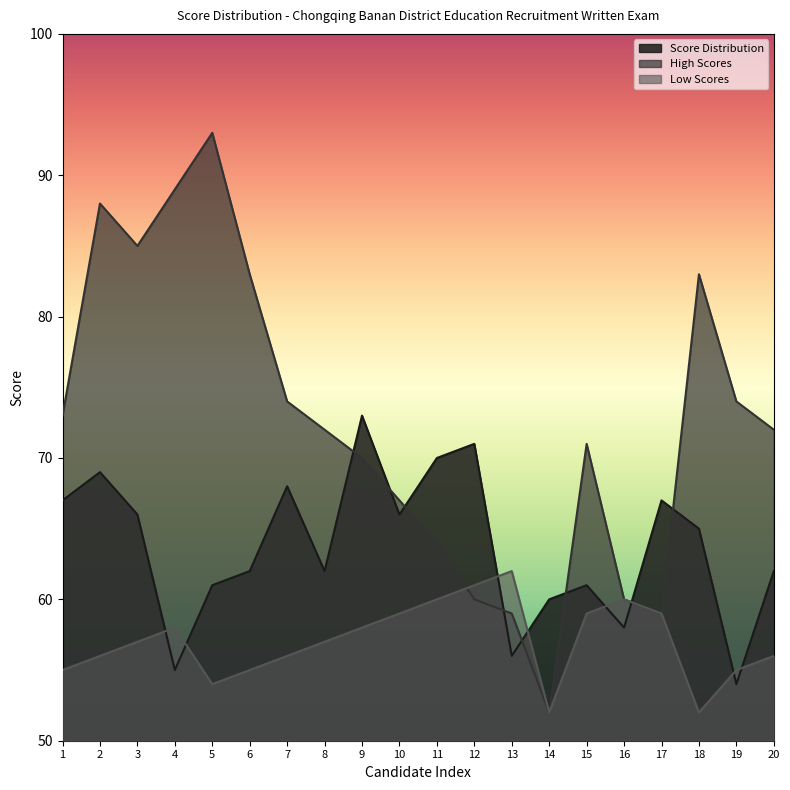

After their last crossing, which series has the higher values: Score Distribution or High Scores?

High Scores